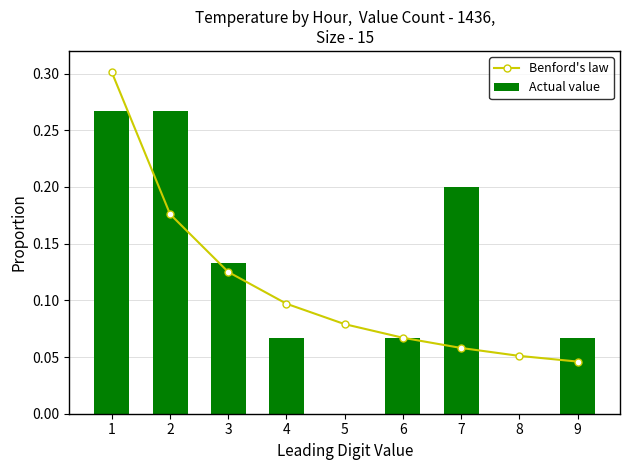

Rank the categories by Actual value value from highest to lowest.

1, 2, 7, 3, 4, 6, 9, 5, 8